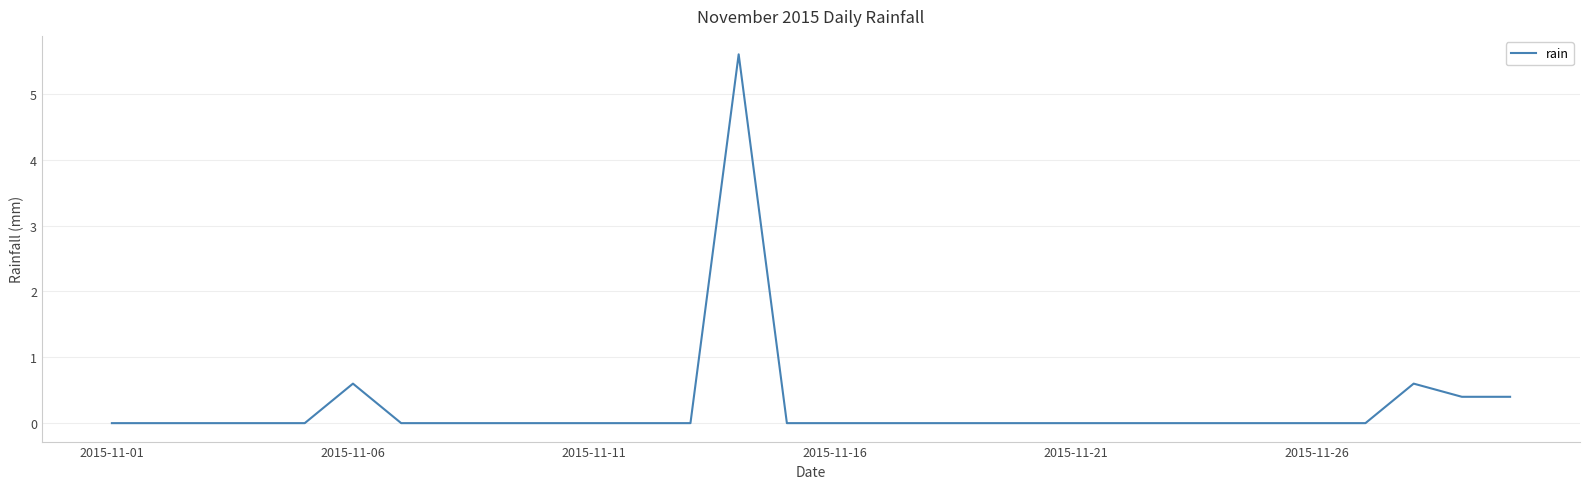

What is the sum of all values?

7.6